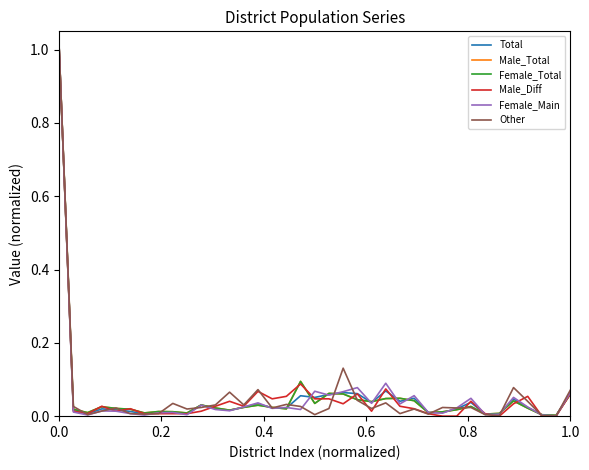

What is the maximum value shown in the chart?

1.0